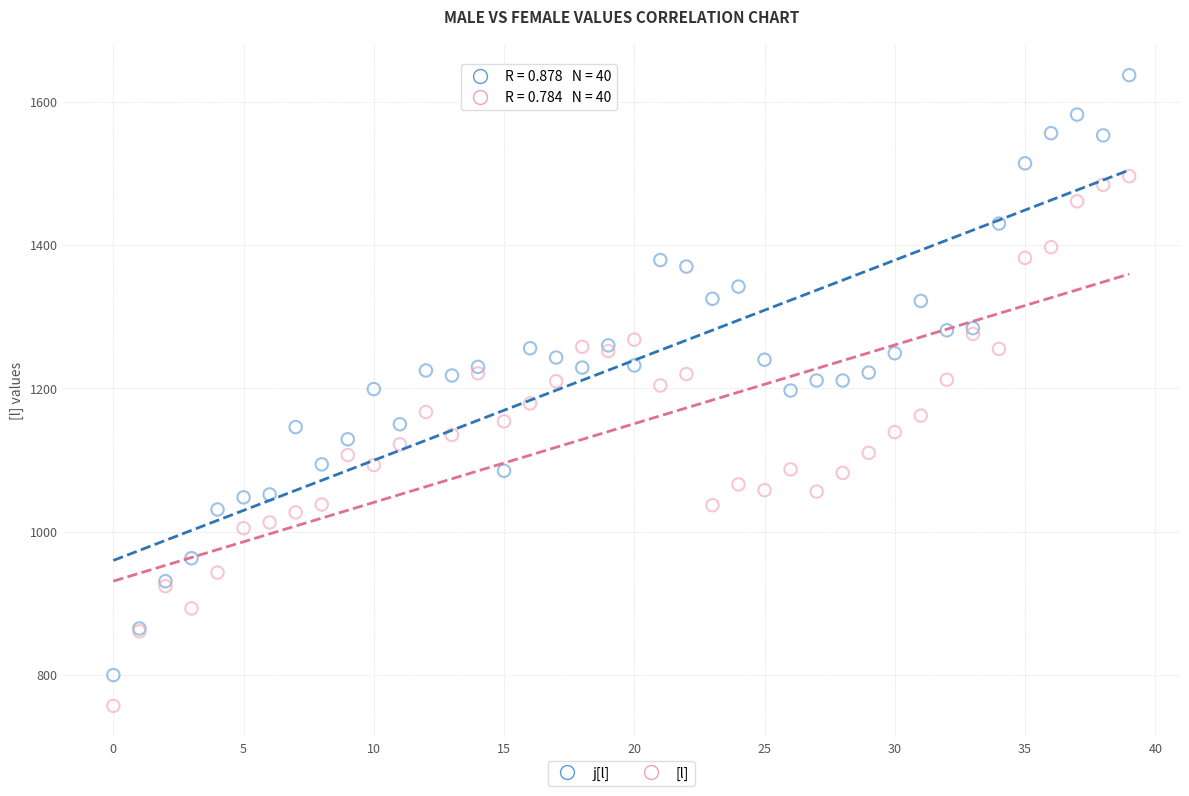

Which series has the widest spread of Y values?

j[l]